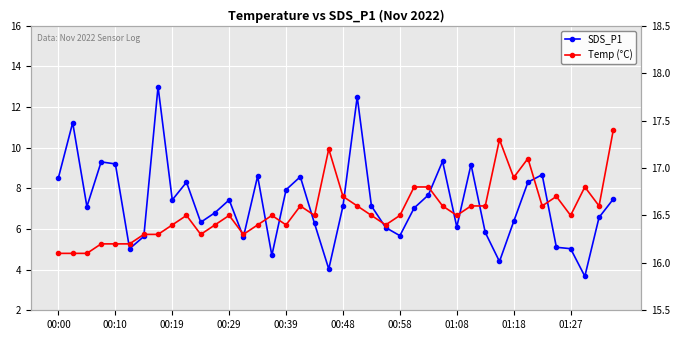

Which series changed the most between 00:58 and 01:27?

SDS_P1